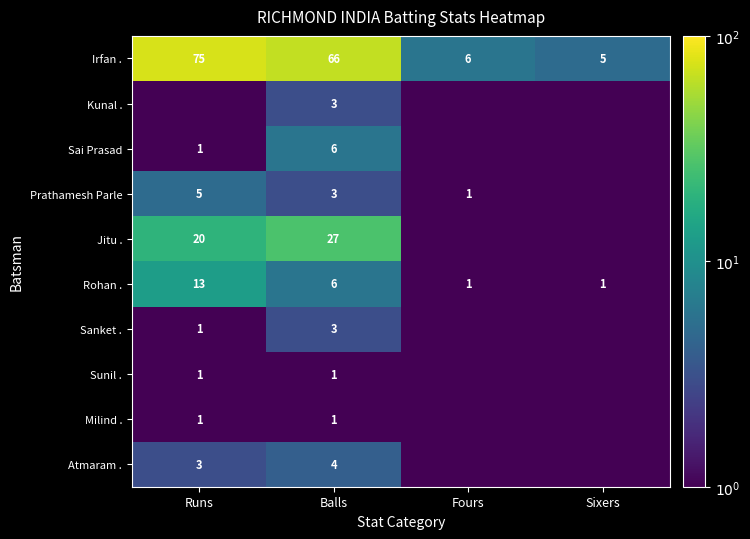

Rank the categories by Irfan . value from highest to lowest.

Runs, Balls, Fours, Sixers